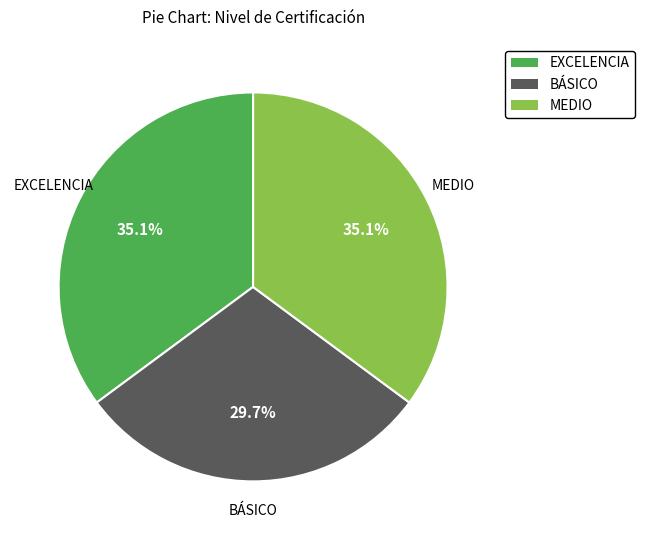

Does MEDIO account for over 50% of the chart?

No